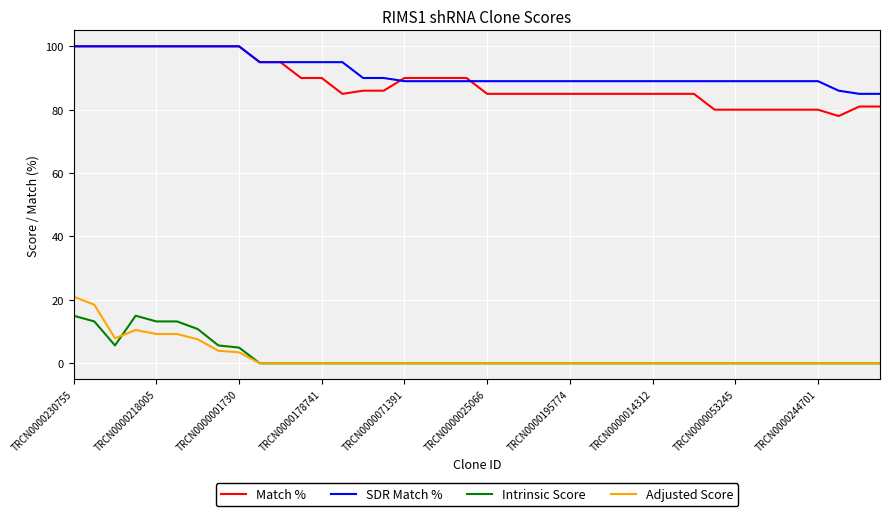

What is the difference between the maximum and minimum values in the Intrinsic Score series?

15.0